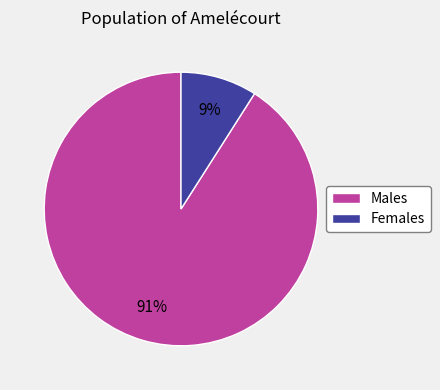

How many segments does this pie chart have?

2